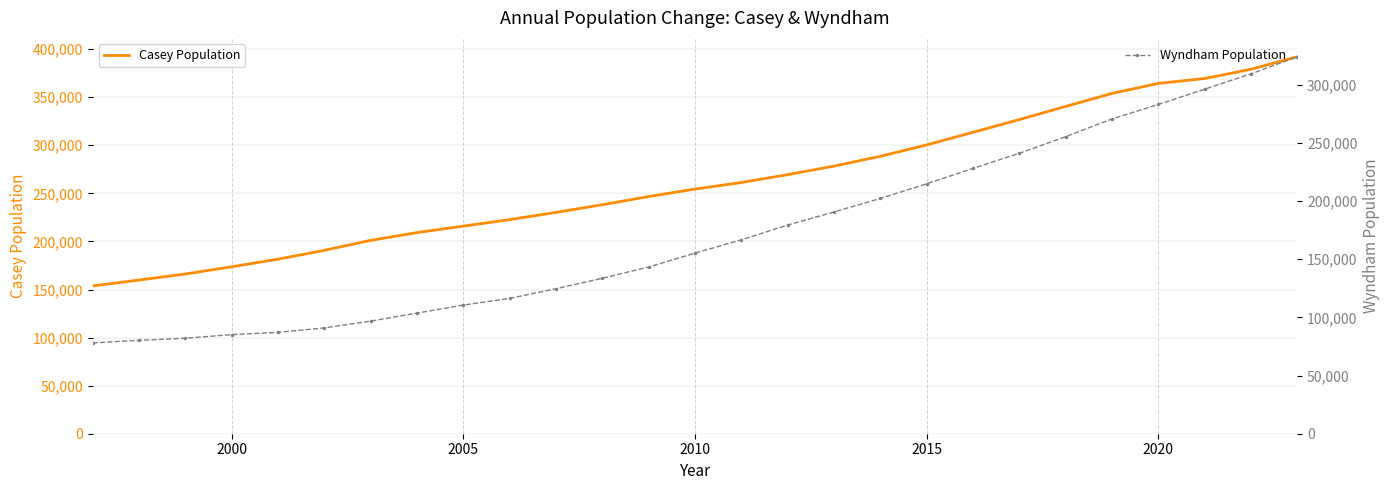

What is the difference between the maximum and minimum values in the Wyndham Population series?

246026